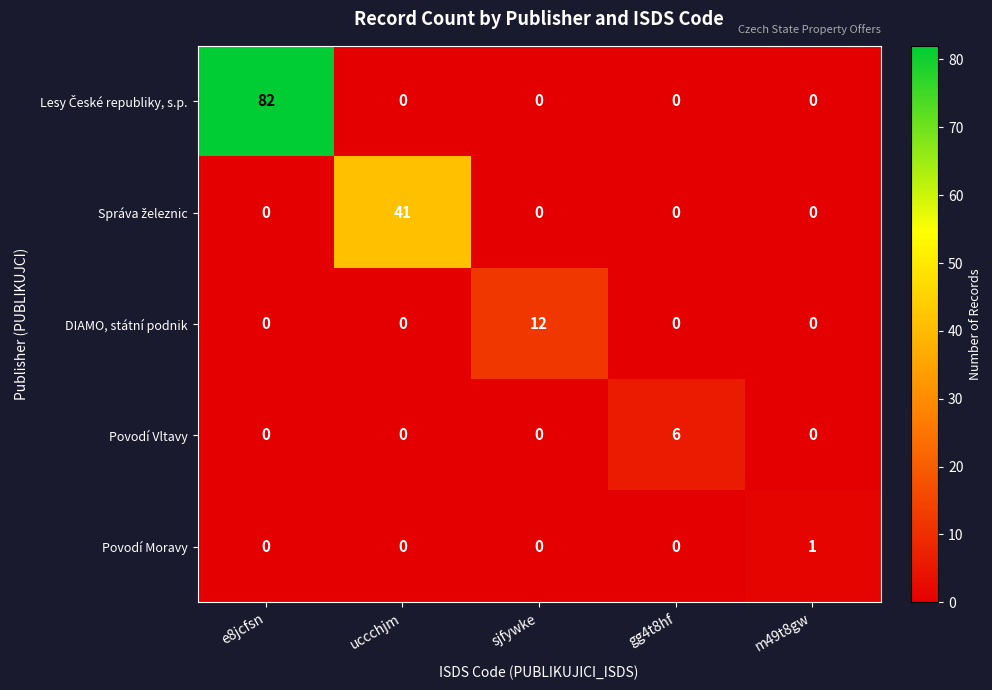

Which label corresponds to the largest value in the chart?

e8jcfsn